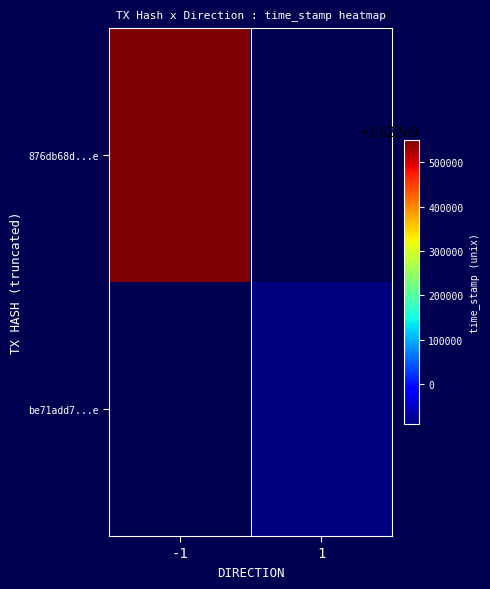

Which series has the widest spread of values?

876db68d...e